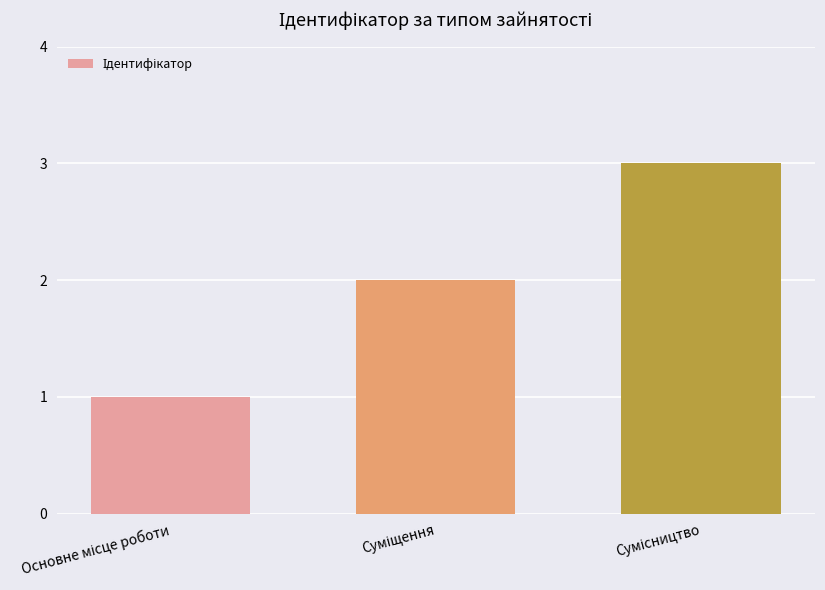

What is the sum of all values?

6